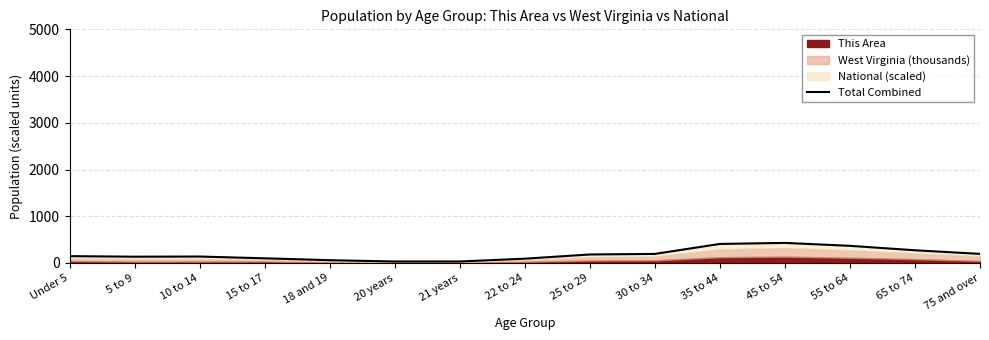

What is the change in value from 18 and 19 to 65 to 74?

+212.3